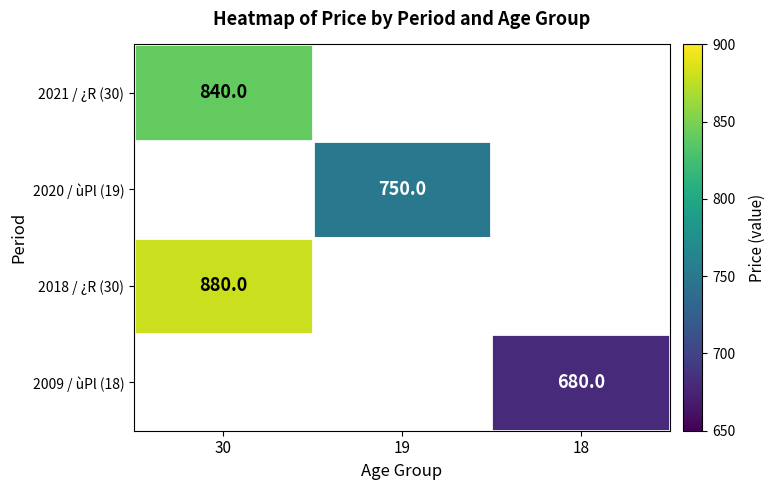

Count the number of data series in this chart.

4